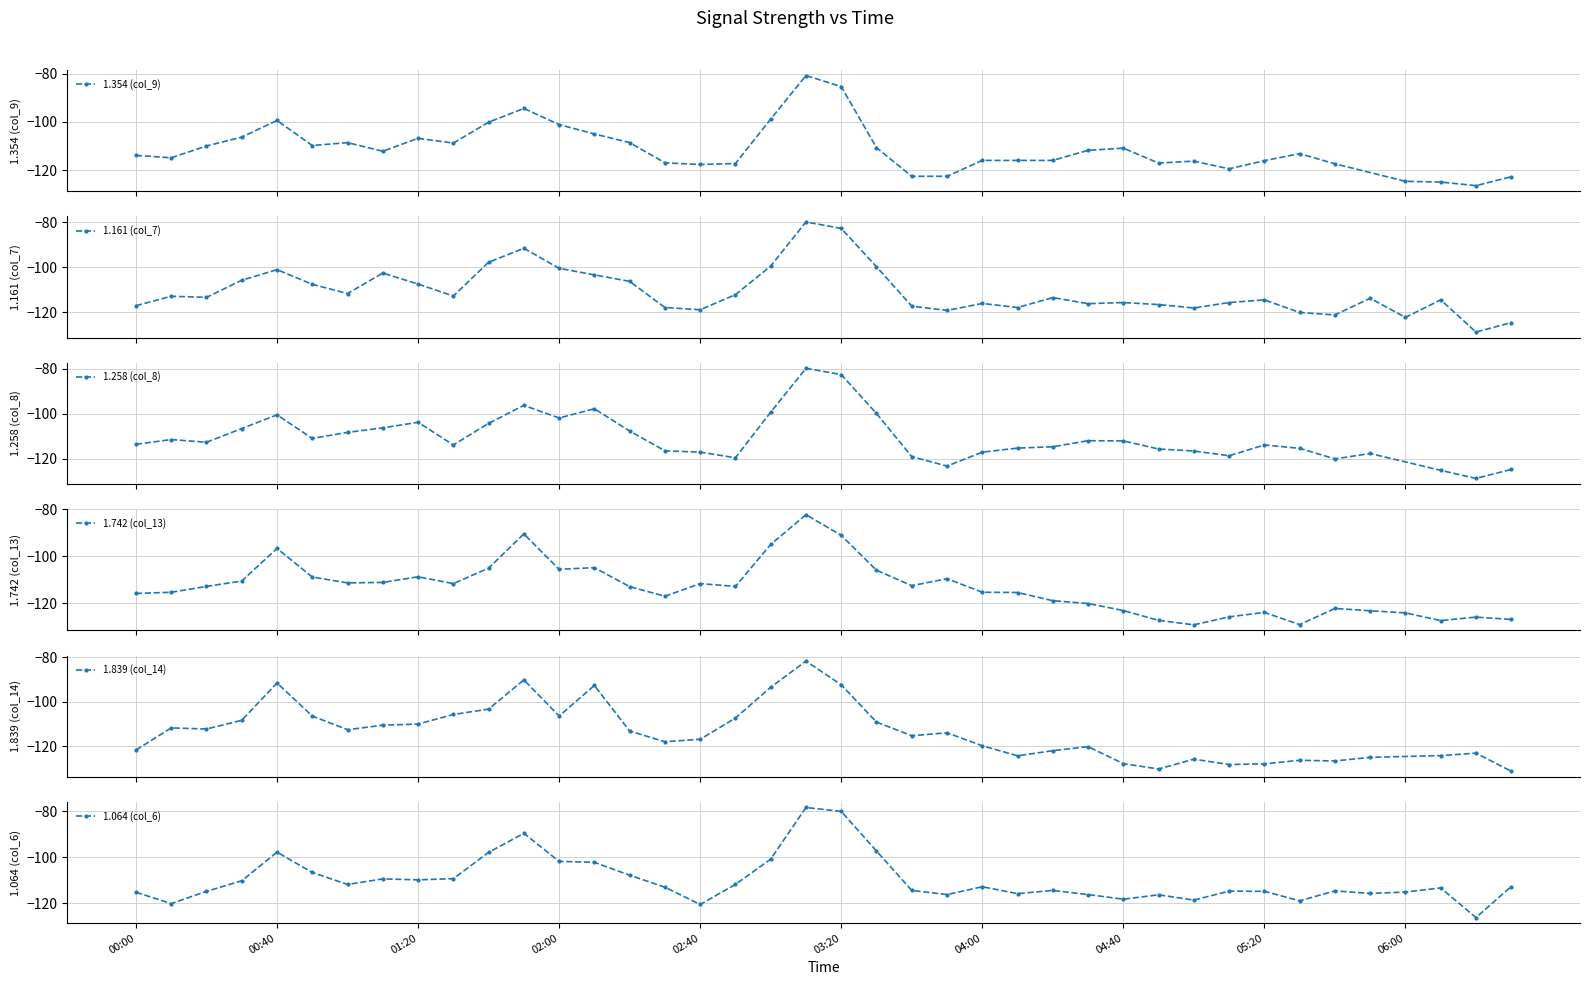

At which category does 1.064 (col_6) reach its first local peak?

00:40